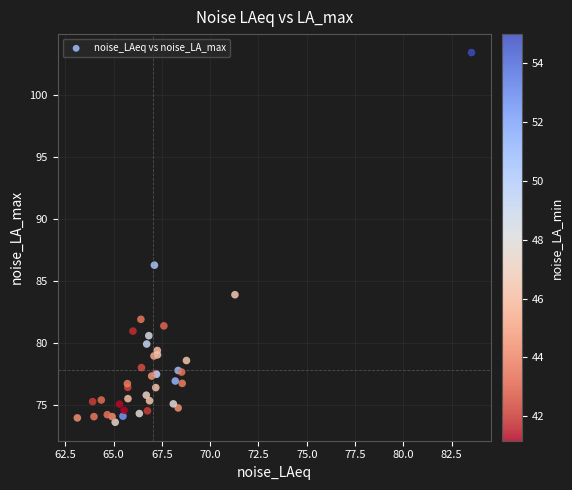

What Y value in the scatter plot is closest to 88?

86.3